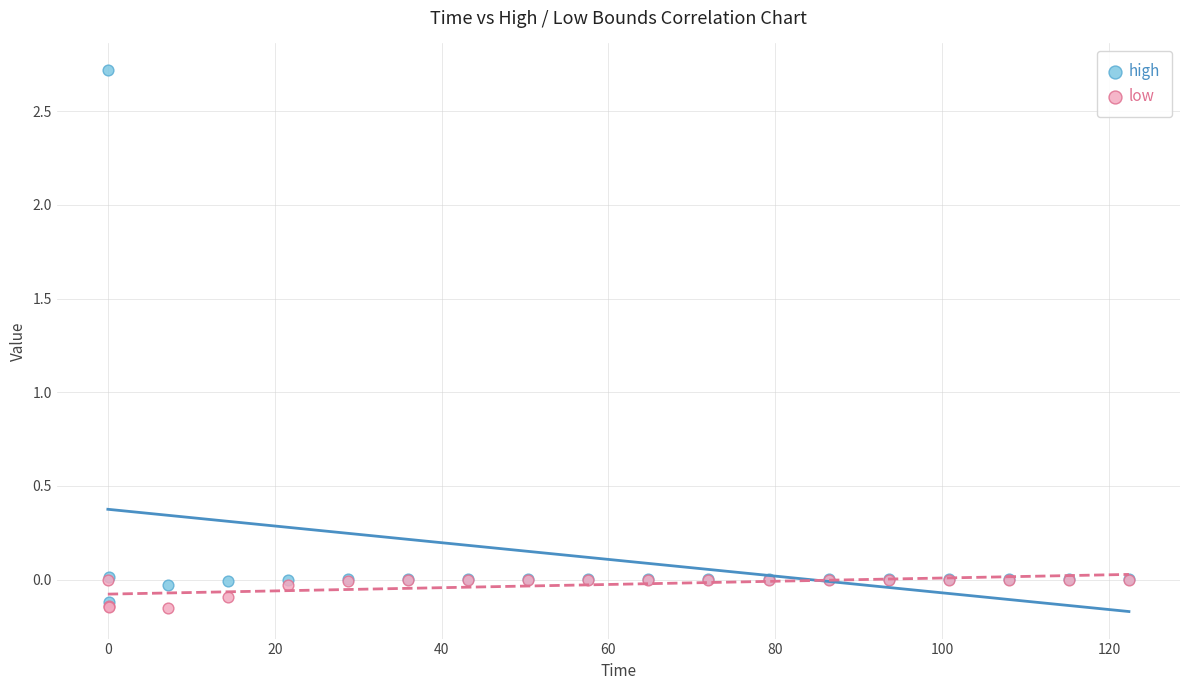

Which series reaches the maximum Y coordinate?

high